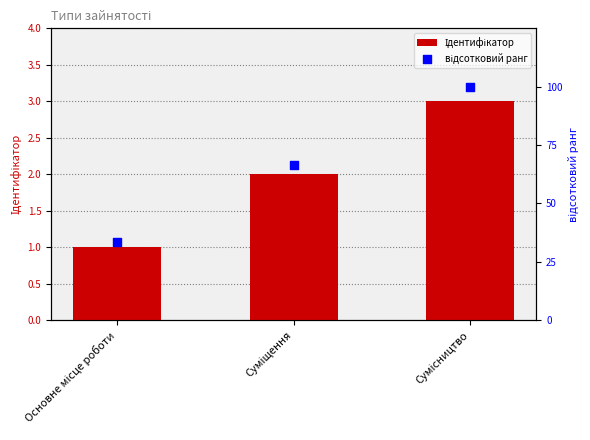

What are all the series names shown in the legend?

Ідентифікатор, відсотковий ранг